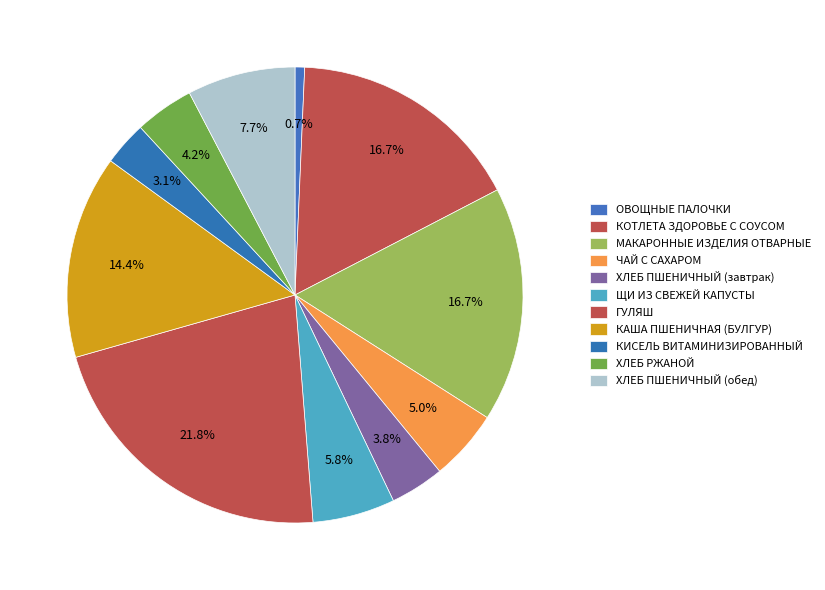

Rank the categories by value from highest to lowest.

ГУЛЯШ, КОТЛЕТА ЗДОРОВЬЕ С СОУСОМ, МАКАРОННЫЕ ИЗДЕЛИЯ ОТВАРНЫЕ, КАША ПШЕНИЧНАЯ (БУЛГУР), ХЛЕБ ПШЕНИЧНЫЙ (обед), ЩИ ИЗ СВЕЖЕЙ КАПУСТЫ, ЧАЙ С САХАРОМ, ХЛЕБ РЖАНОЙ, ХЛЕБ ПШЕНИЧНЫЙ (завтрак), КИСЕЛЬ ВИТАМИНИЗИРОВАННЫЙ, ОВОЩНЫЕ ПАЛОЧКИ